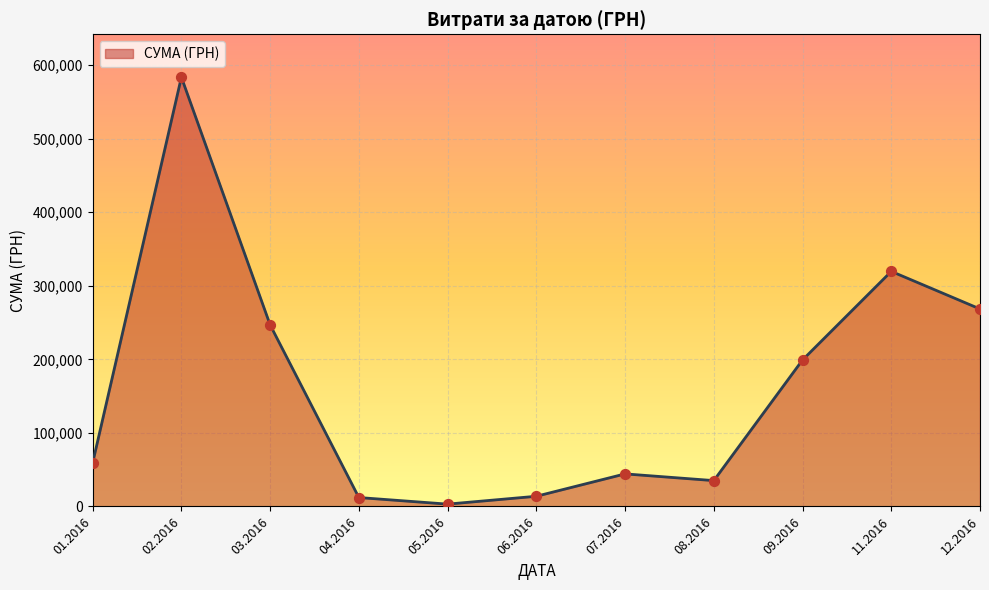

What is the ratio of the value at 12.2016 to the value at 11.2016?

0.8